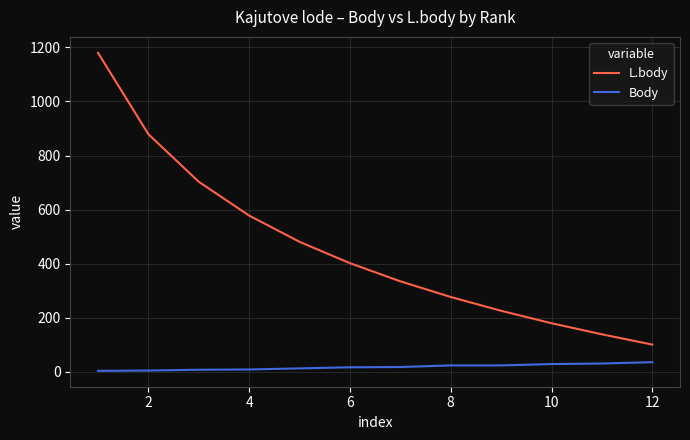

List the series in order of their overall mean, lowest first.

Body, L.body